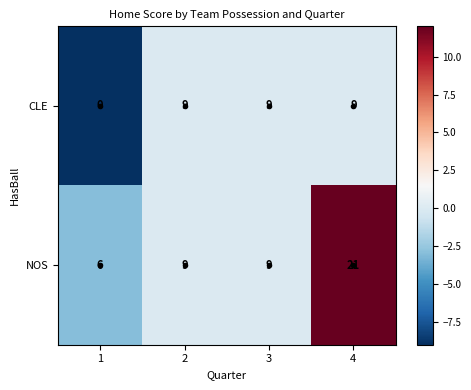

What is the total value across all series at 4?

30